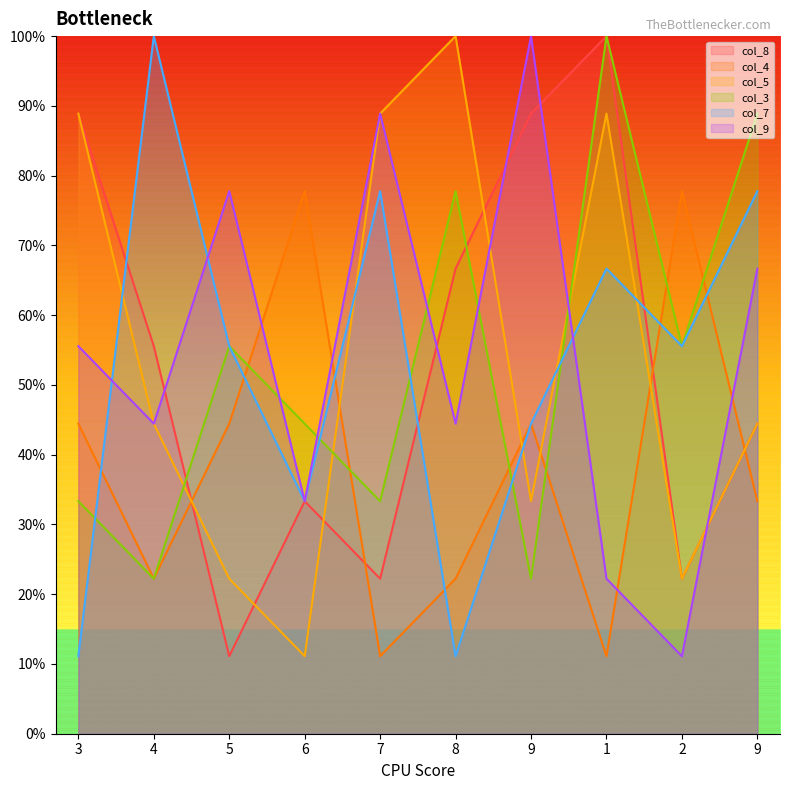

Rank the categories by col_7 value from lowest to highest.

3, 8, 6, 9, 5, 2, 1, 7, 9, 4